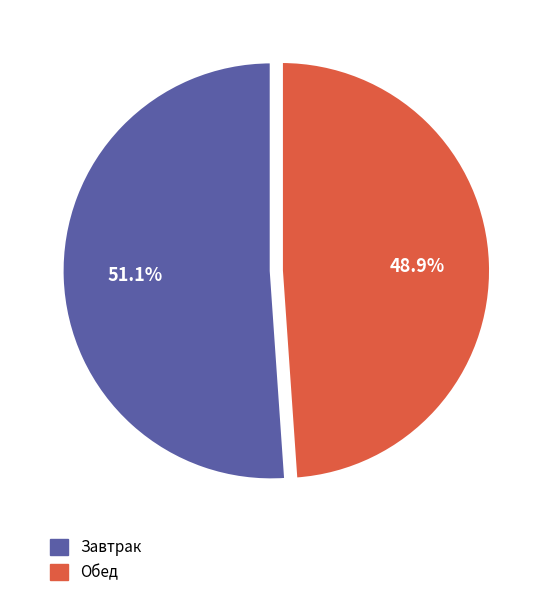

Is there any slice that represents more than half of the pie?

Yes